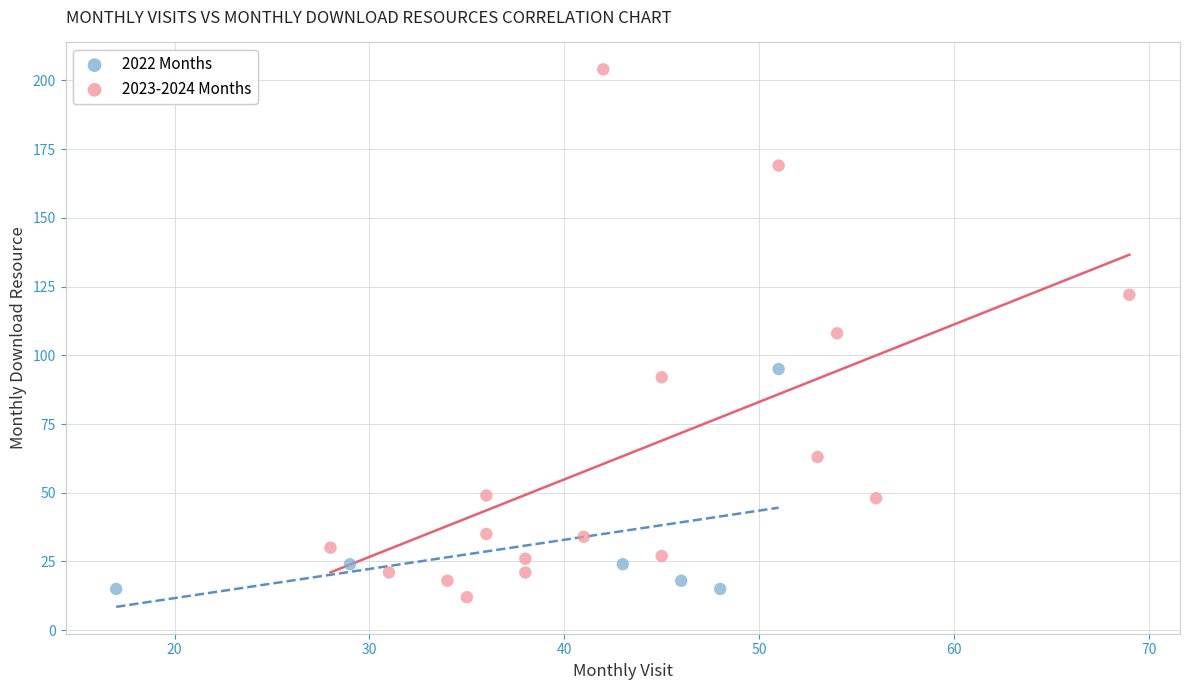

Which series reaches the maximum Y coordinate?

2023-2024 Months